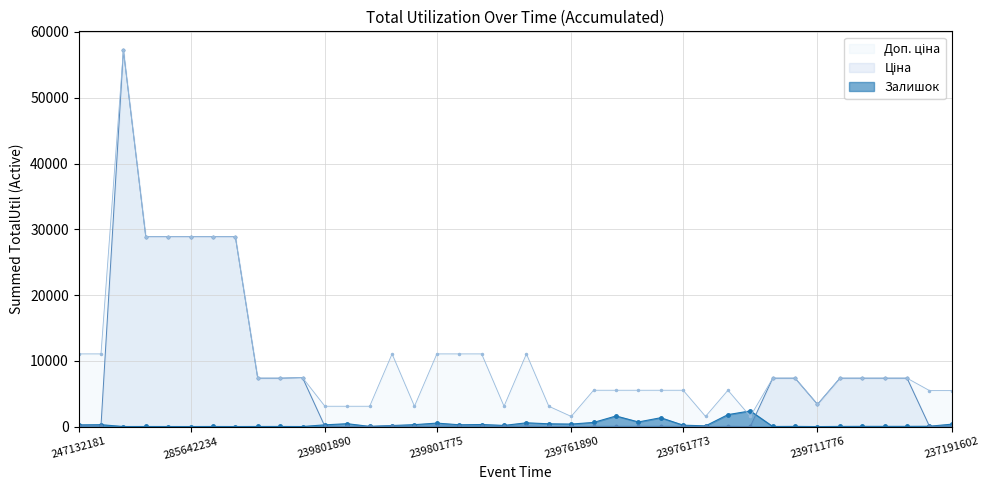

Reading left to right, what are all the values shown in this chart?

Залишок: 247132181=260.0	247132180=290.0	285662232=13.0	285642236=17.0	285642235=14.0	285642234=11.0	285642233=18.0	285642231=10.0	247052181=20.0	247052180=21.0	208461456=11.0	239801890=269.0	239801828=440.0	239801778=30.0	239801777=164.0	239801776=296.0	239801775=532.0	239801774=276.0	239801773=317.0	239801772=180.0	239801771=576.0	239801770=427.0	239761890=384.0	239761828=633.0	239761777=1614.0	239761775=706.0	239761774=1349.0	239761773=218.0	239761772=111.0	239761771=1820.0	239761770=2387.0	239711828=18.0	239711777=32.0	239711776=4.0	239711775=28.0	239711774=37.0	239711773=36.0	239711771=38.0	237191603=55.0	237191602=370.0
Ціна: 247132181=110.5	247132180=110.5	285662232=57235.5	285642236=28890.3	285642235=28890.3	285642234=28890.3	285642233=28890.3	285642231=28890.3	247052181=7360.2	247052180=7360.2	208461456=7453.8	239801890=30.9	239801828=30.9	239801778=30.9	239801777=110.5	239801776=30.9	239801775=110.5	239801774=110.5	239801773=110.5	239801772=30.9	239801771=110.5	239801770=30.9	239761890=15.5	239761828=55.3	239761777=55.3	239761775=55.3	239761774=55.3	239761773=55.3	239761772=15.5	239761771=55.3	239761770=15.5	239711828=7360.2	239711777=7360.2	239711776=3385.7	239711775=7360.2	239711774=7360.2	239711773=7360.2	239711771=7360.2	237191603=54.8	237191602=54.8
Доп. ціна: 247132181=11055.0	247132180=11055.0	285662232=57235.5	285642236=28890.3	285642235=28890.3	285642234=28890.3	285642233=28890.3	285642231=28890.3	247052181=7360.2	247052180=7360.2	208461456=7453.8	239801890=3095.0	239801828=3095.0	239801778=3095.0	239801777=11055.0	239801776=3095.0	239801775=11055.0	239801774=11055.0	239801773=11055.0	239801772=3095.0	239801771=11055.0	239801770=3095.0	239761890=1548.0	239761828=5528.0	239761777=5528.0	239761775=5528.0	239761774=5528.0	239761773=5528.0	239761772=1548.0	239761771=5528.0	239761770=1548.0	239711828=7360.2	239711777=7360.2	239711776=3386.0	239711775=7360.2	239711774=7360.2	239711773=7360.2	239711771=7360.2	237191603=5480.0	237191602=5480.0